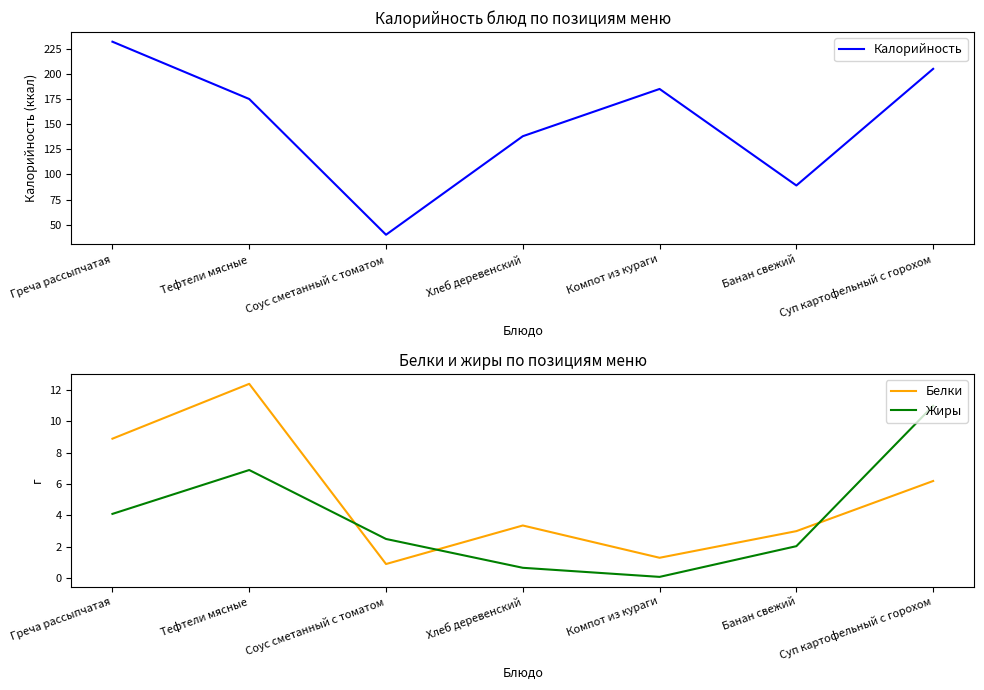

Which series has the largest total across all categories?

Калорийность